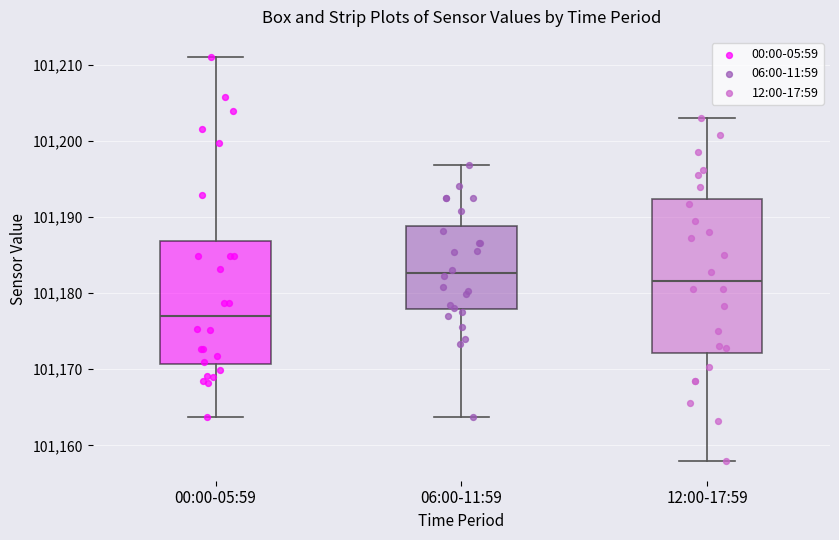

Reading left to right, read every box against the y-axis: the position of its median line, the range the box covers, and the ends of its whiskers. The values are not printed on the chart, so give them approximately, as read against the axis.

00:00-05:59: median 101177, box 101171 to 101187, whiskers 101164 to 101211
06:00-11:59: median 101183, box 101178 to 101189, whiskers 101164 to 101197
12:00-17:59: median 101182, box 101172 to 101192, whiskers 101158 to 101203